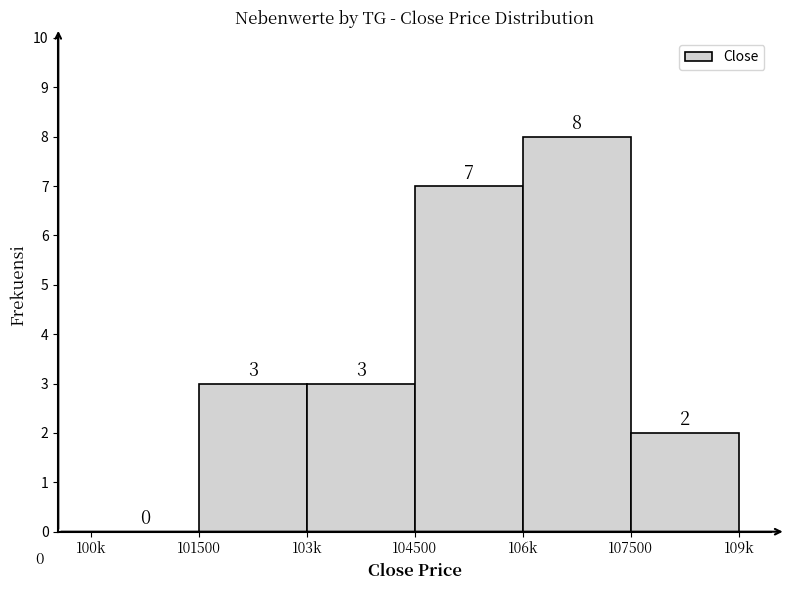

Reading left to right, extract all data points from this chart.

100k=0	101500=3	103k=3	104500=7	106k=8	107500=2